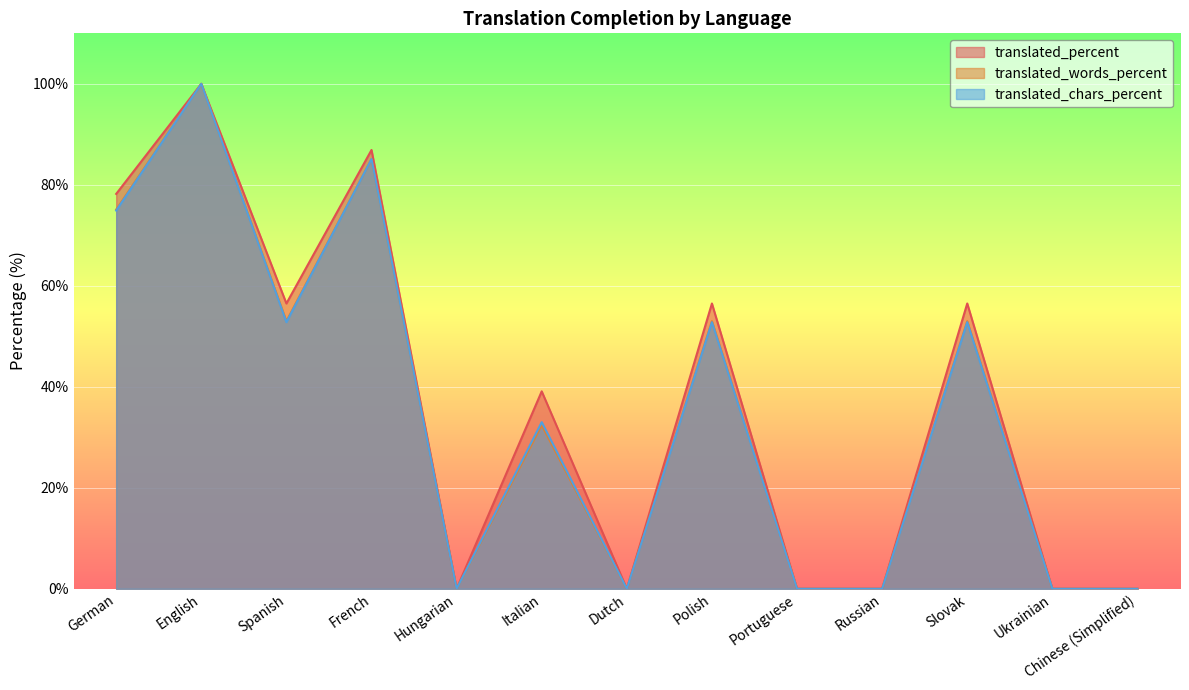

How many values in the translated_words_percent series exceed 32?

7